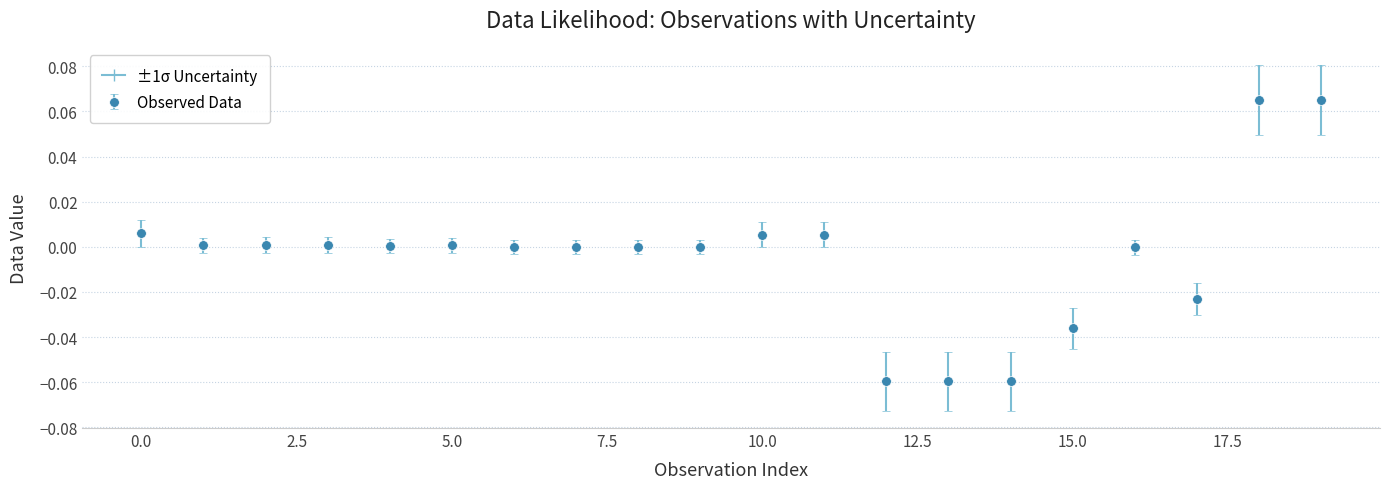

Count the number of categories in the chart.

20